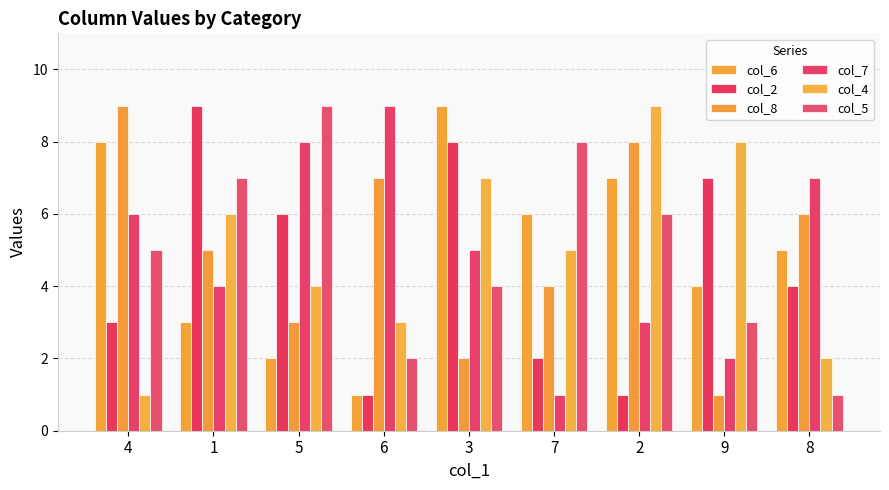

What is the smallest value displayed?

1